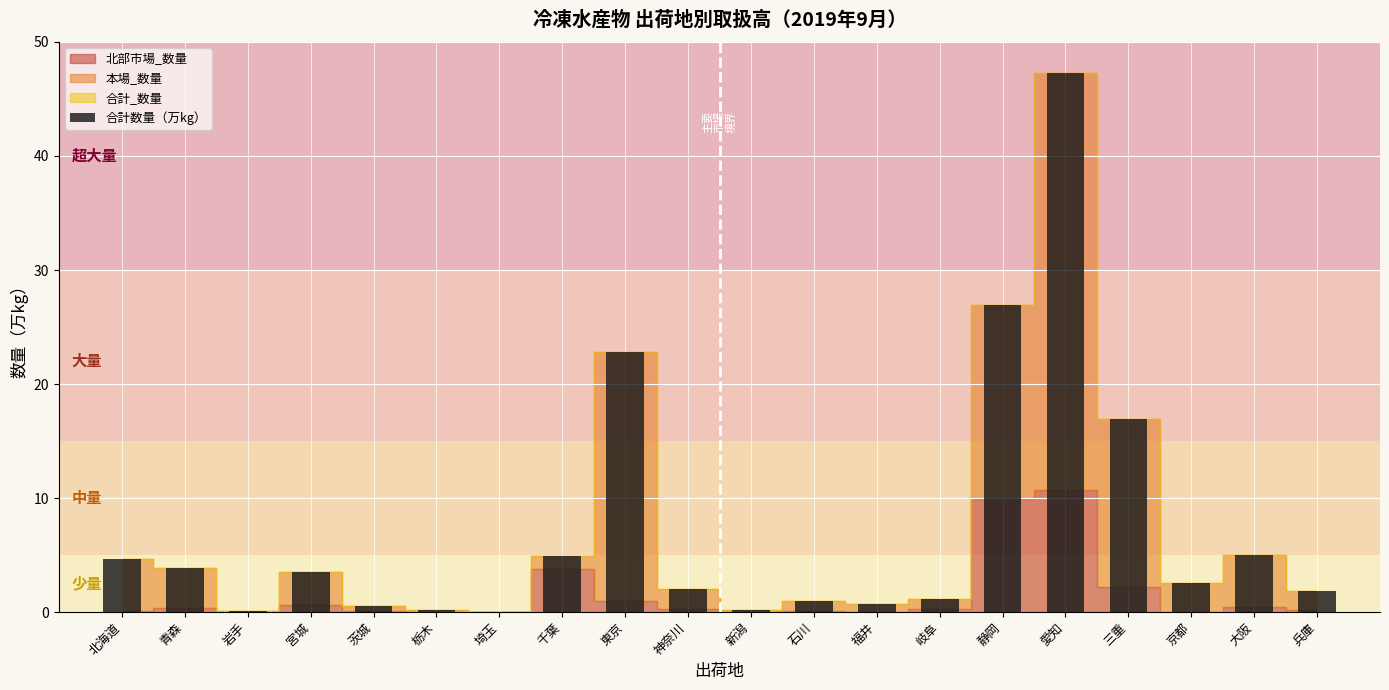

The value at 大阪 is 6.8. True or false?

False